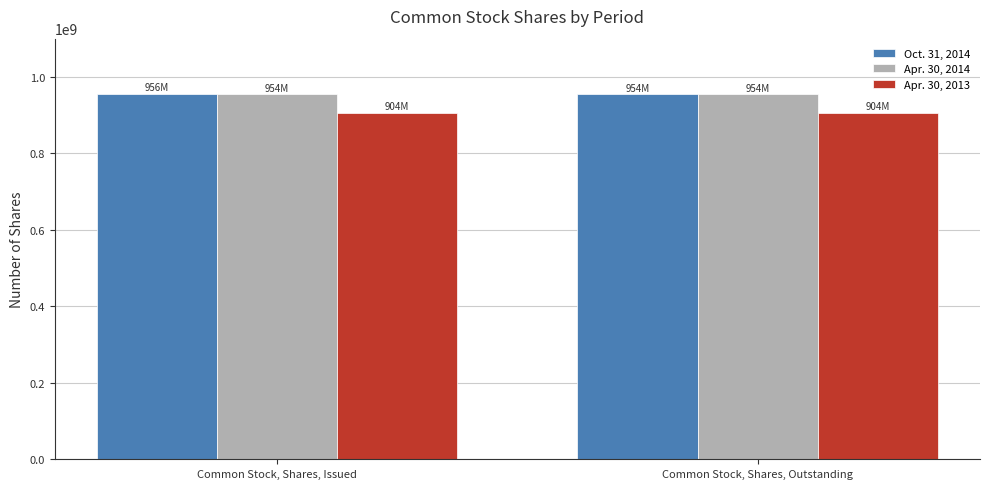

What position from the left is Common Stock, Shares, Outstanding?

2